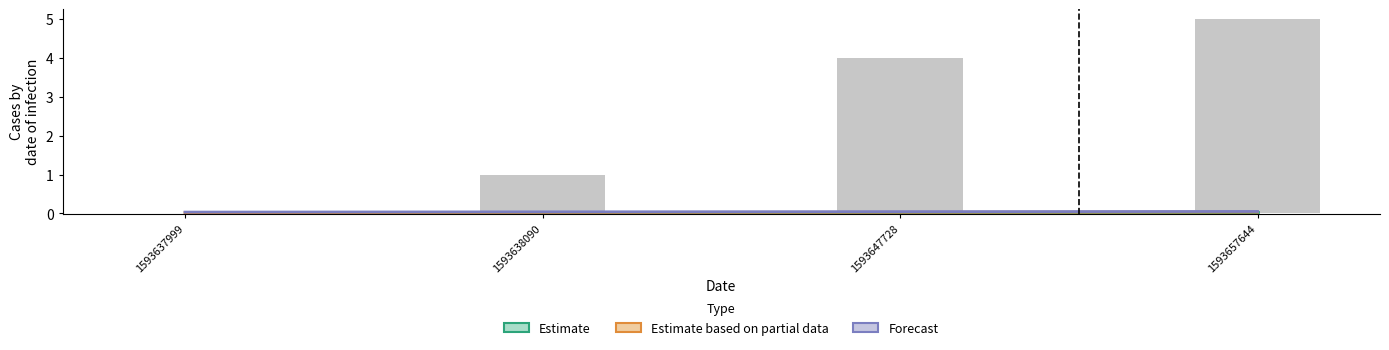

Between 1593657644 and 1593647728, which is larger?

1593657644